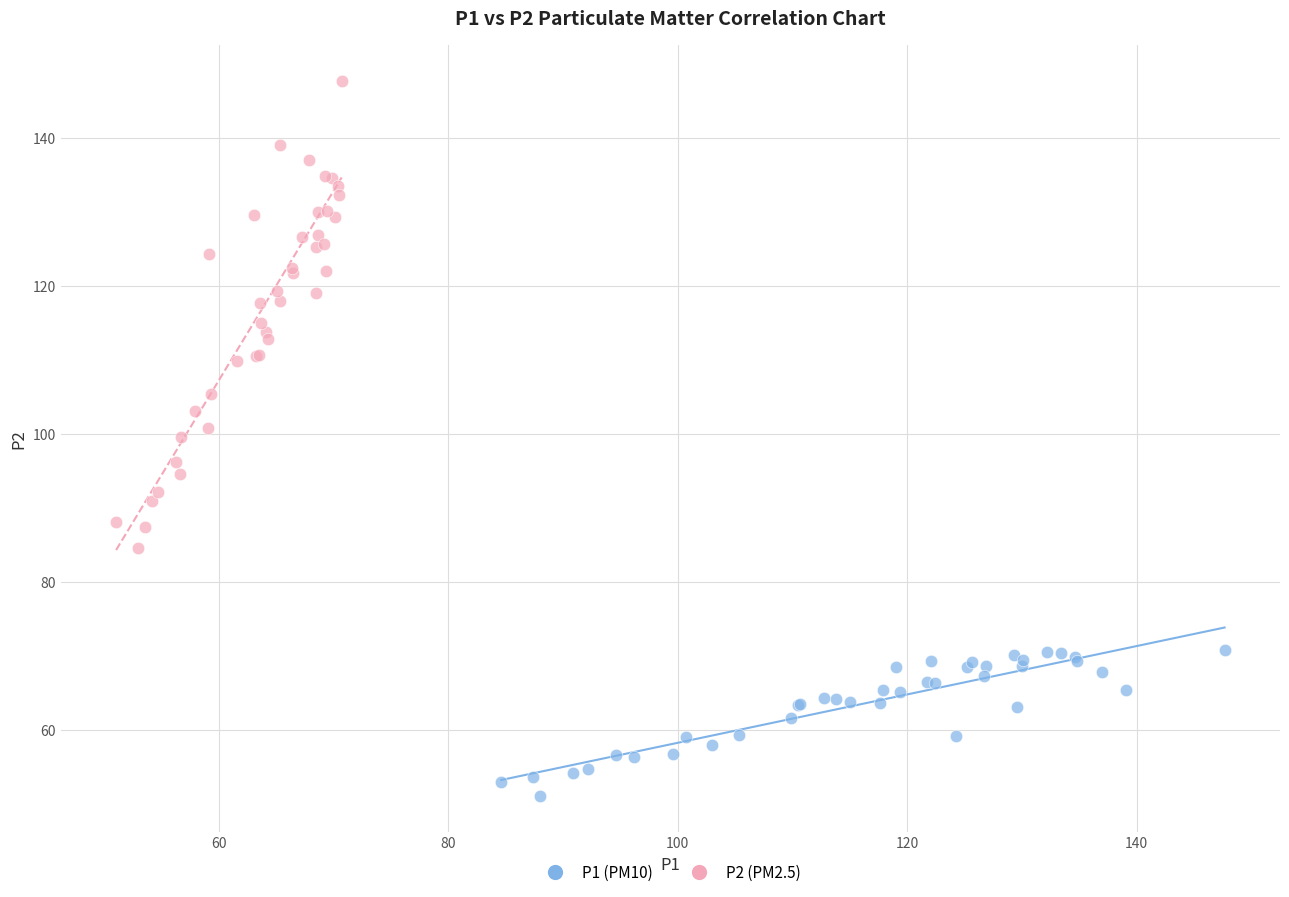

Which series contains the highest Y value?

P2 (PM2.5)